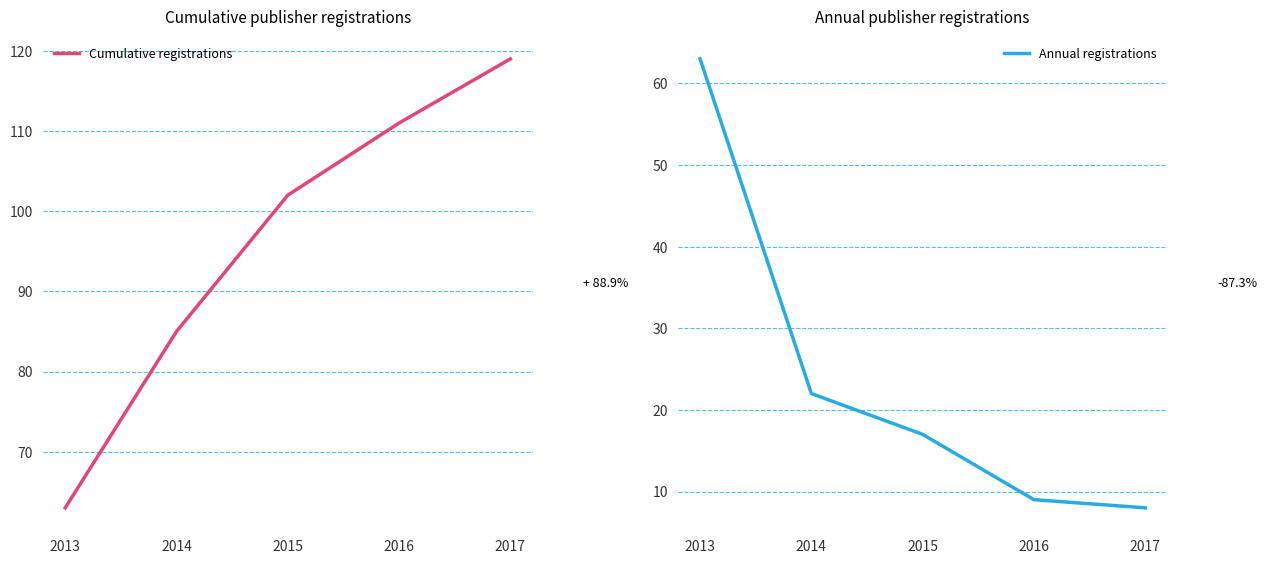

What are all the series names shown in the legend?

Cumulative registrations, Annual registrations